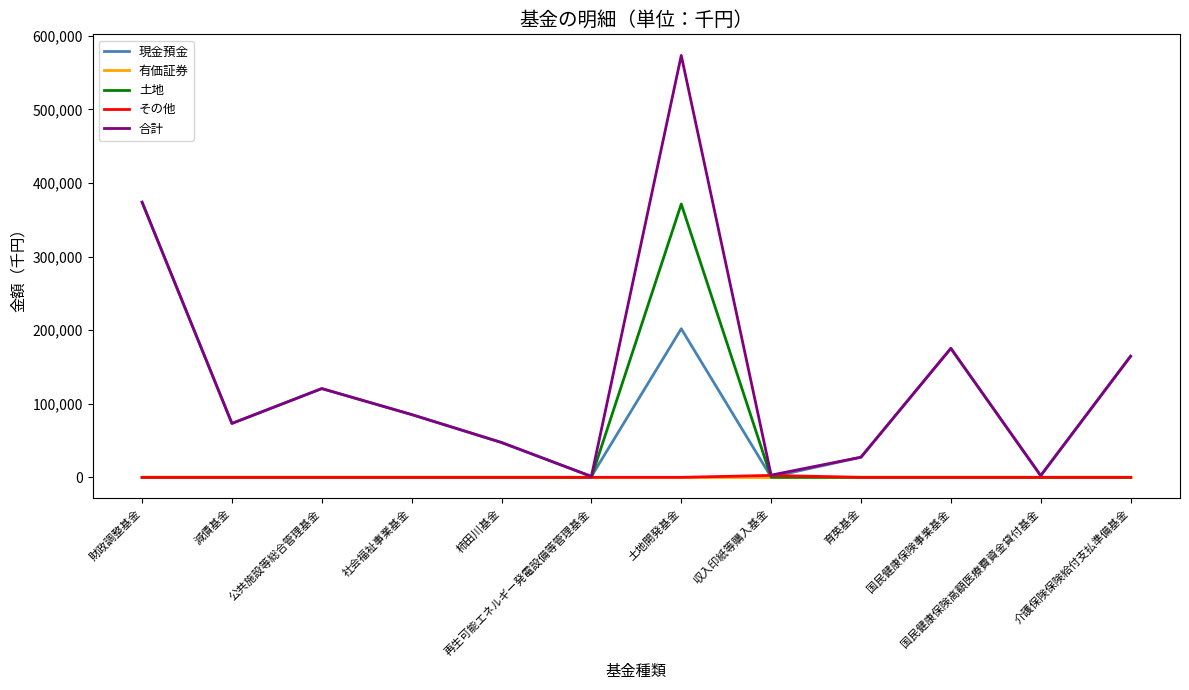

What is the maximum value for 土地?

371386